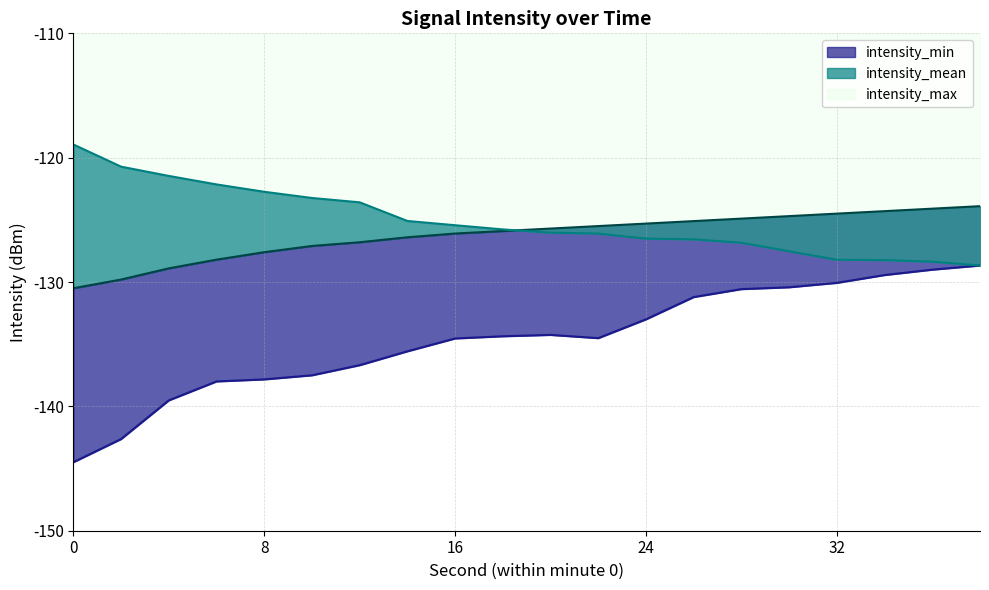

At how many categories does at least one series exceed -141?

20